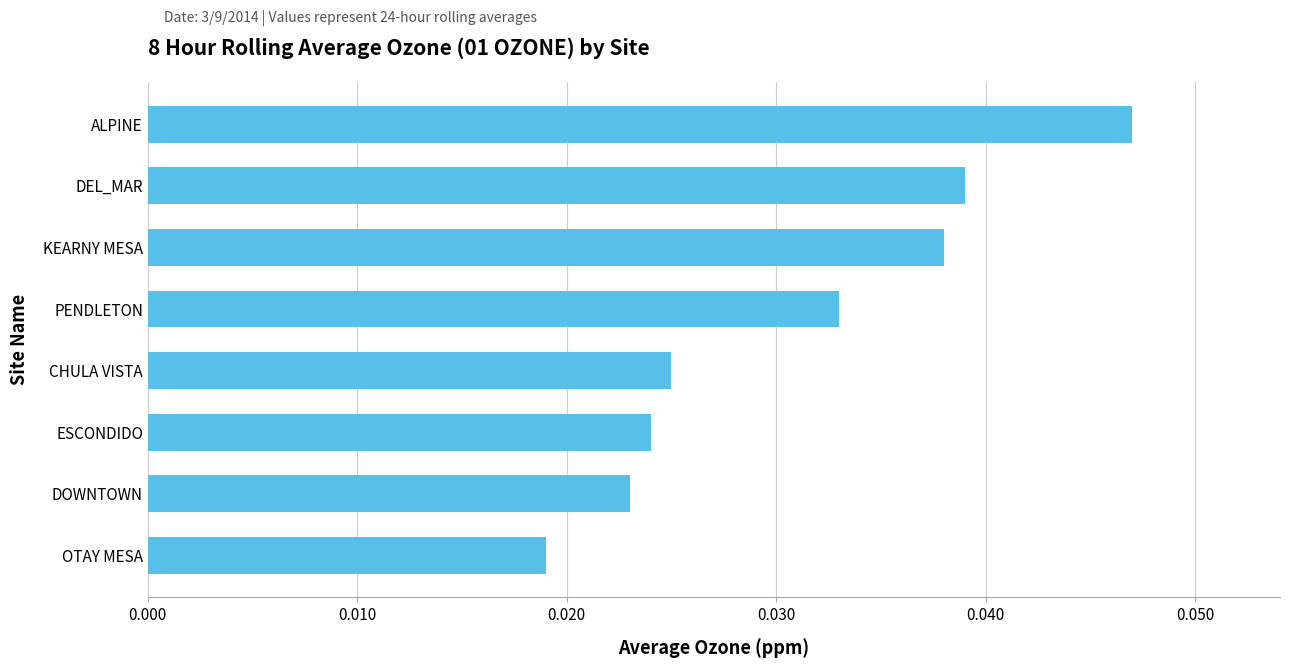

How many data points does each series have?

8